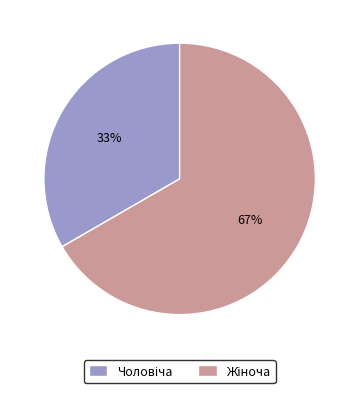

To the nearest percent, what is the average slice percentage?

50%